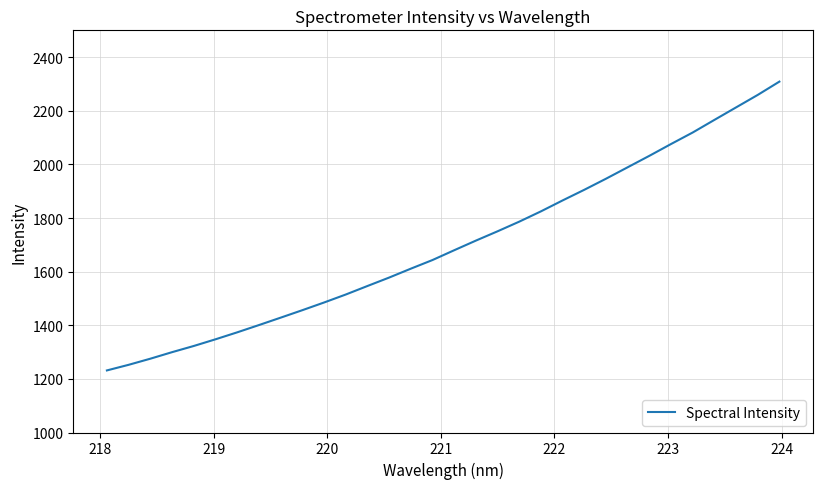

What is the smallest value displayed?

1231.5